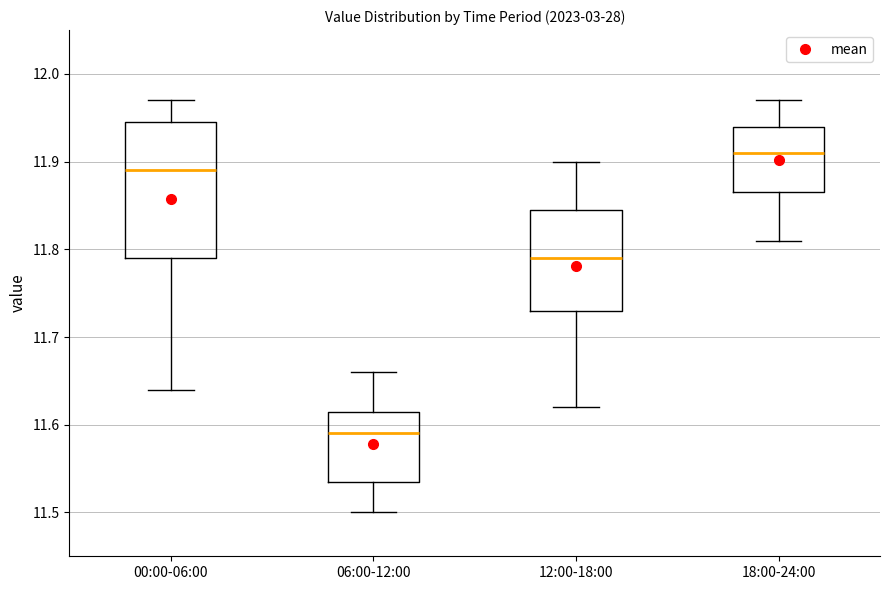

Comparing the boxes themselves (not the whiskers), which one is the tallest?

00:00-06:00